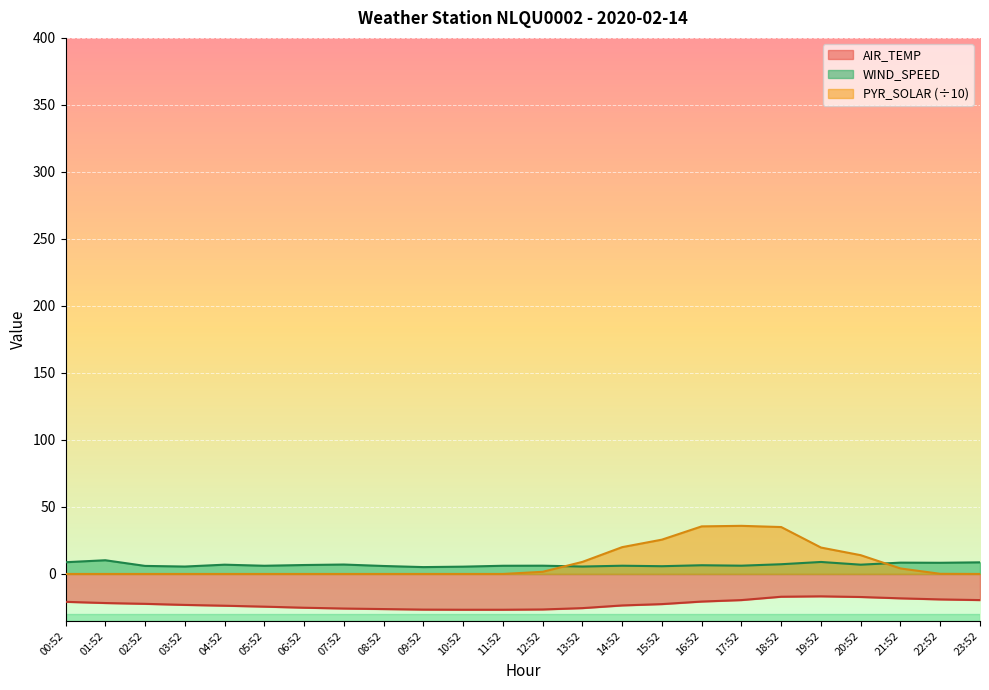

True or false: WIND_SPEED has a value of 1.8 at 21:52.

False